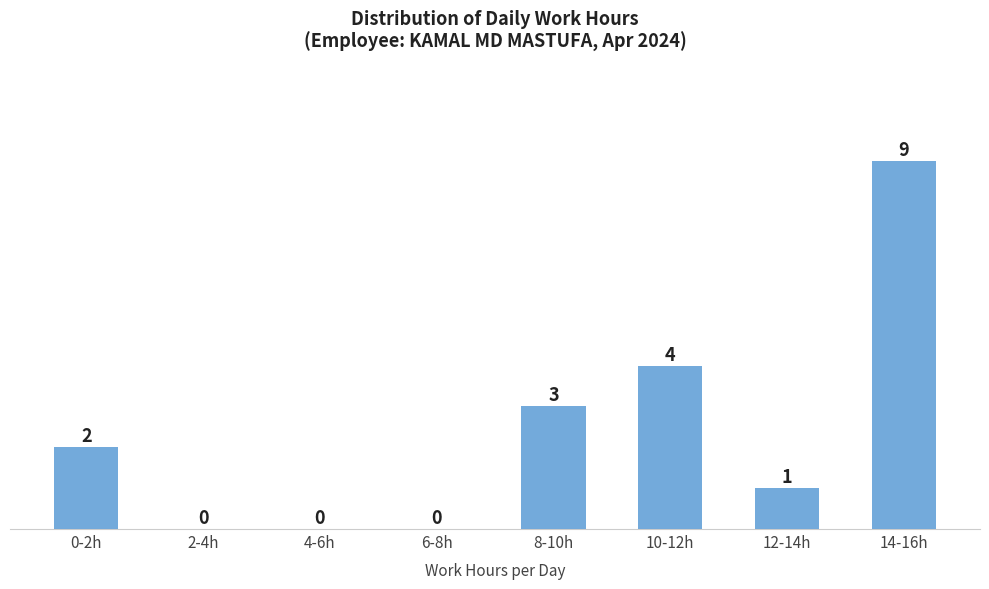

Reading right to left, what are all the values shown in this chart?

14-16h=9	12-14h=1	10-12h=4	8-10h=3	6-8h=0	4-6h=0	2-4h=0	0-2h=2